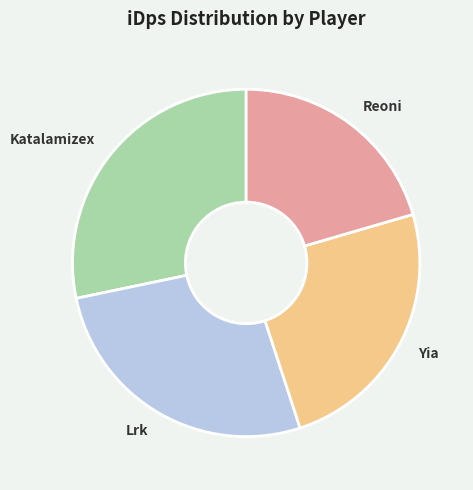

Is Yia the majority of the pie?

No